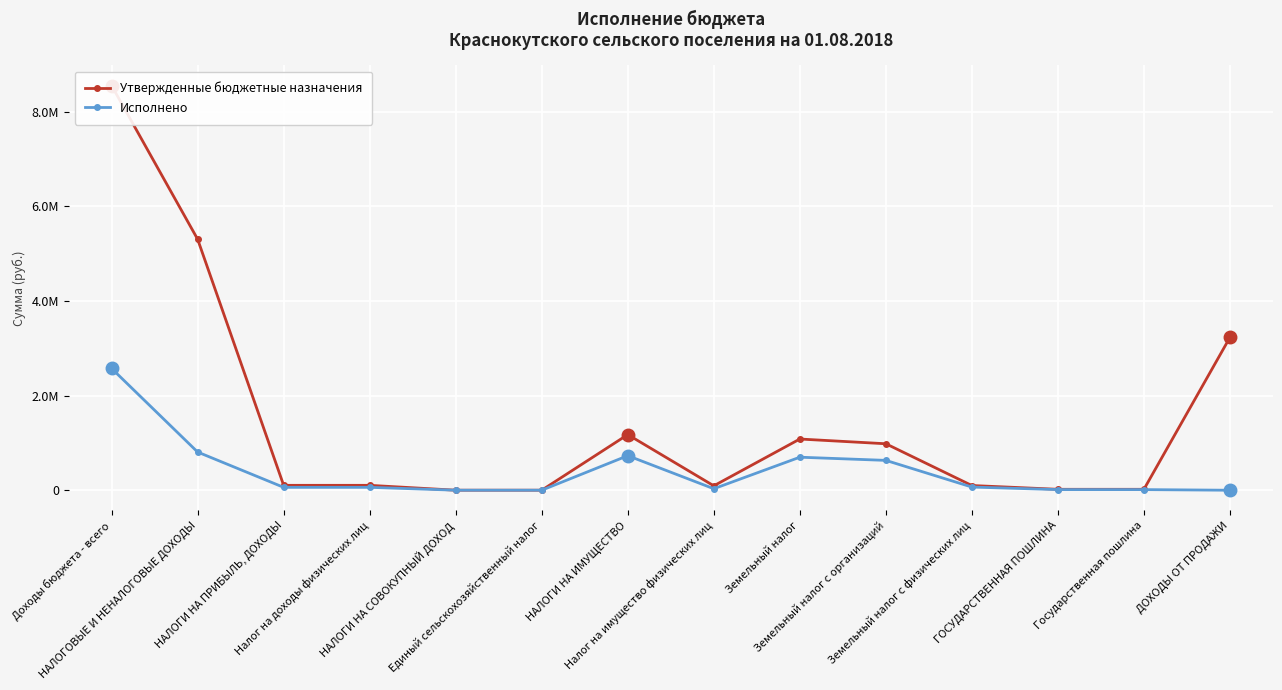

List the series in order of their overall mean, highest first.

Утвержденные бюджетные назначения, Исполнено